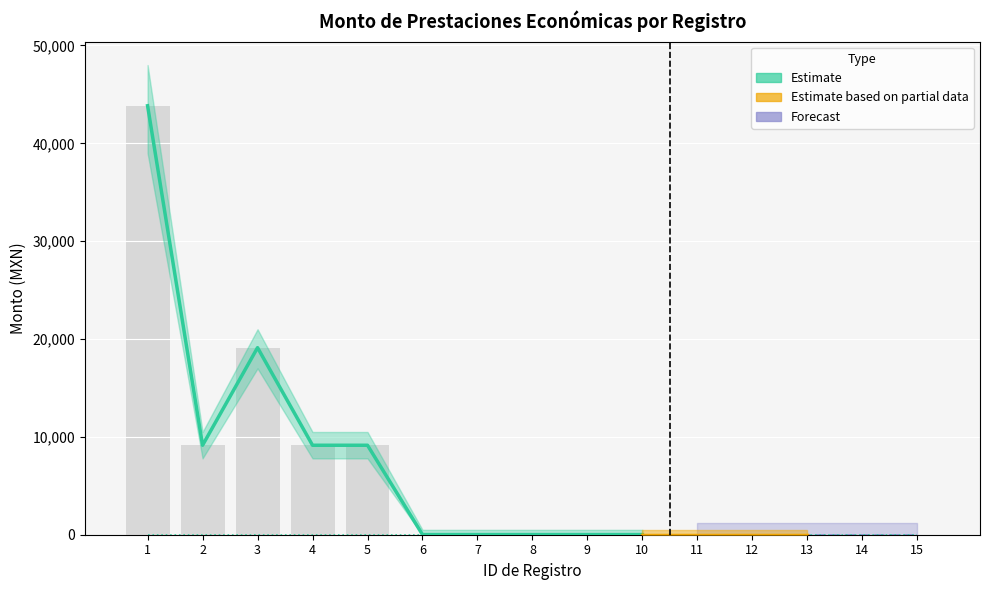

What value does the data have at 14?

13.3